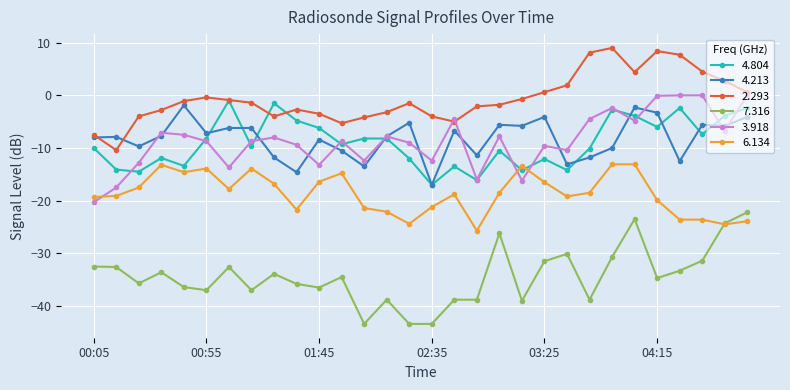

What is the value of the 7.316 point at the 14th from the left?

-38.8